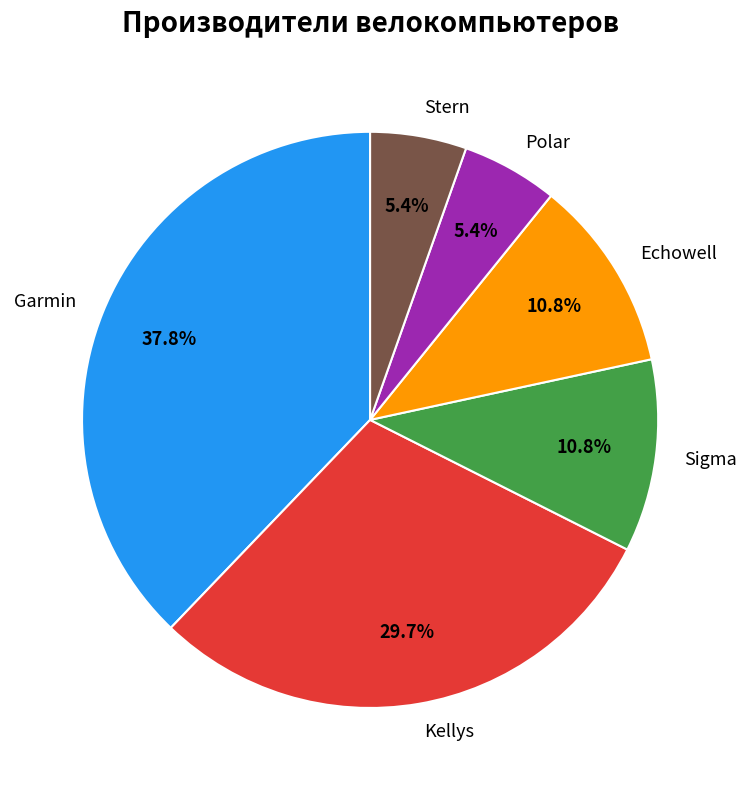

True or false: Kellys accounts for 30% of the total.

True